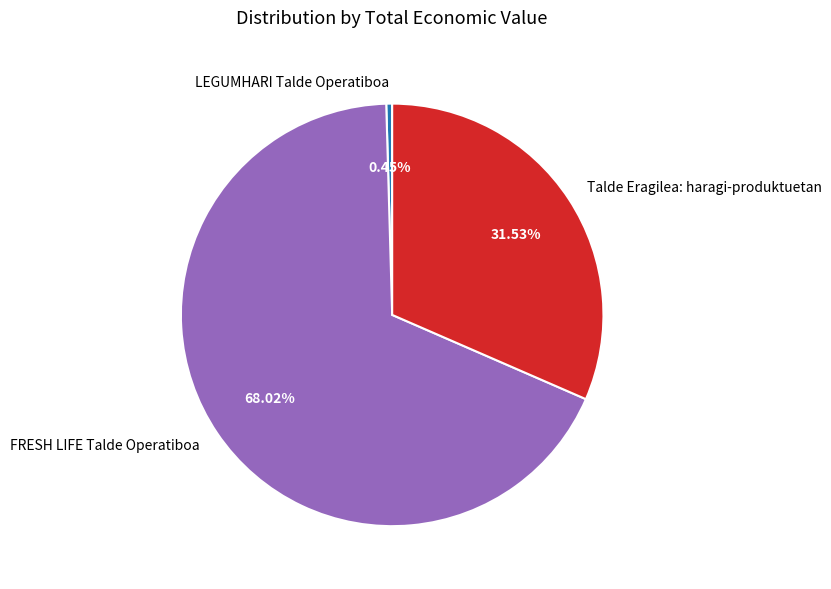

How many segments does this pie chart have?

3